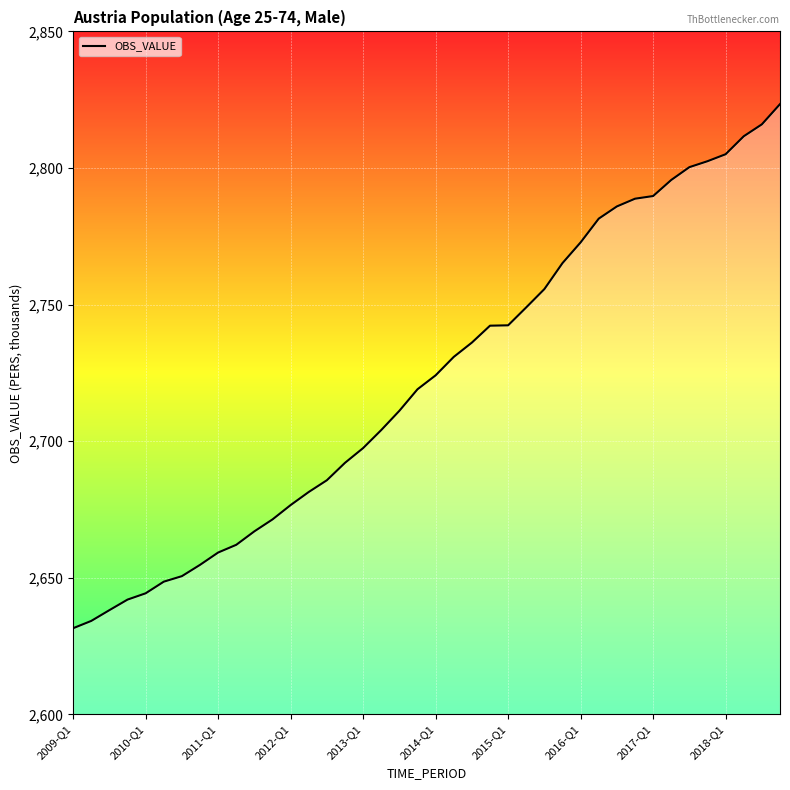

What is the greatest value displayed?

2823.4